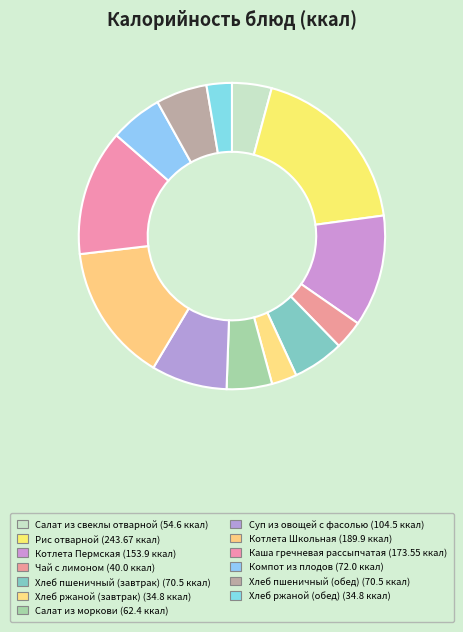

How many segments does this pie chart have?

13